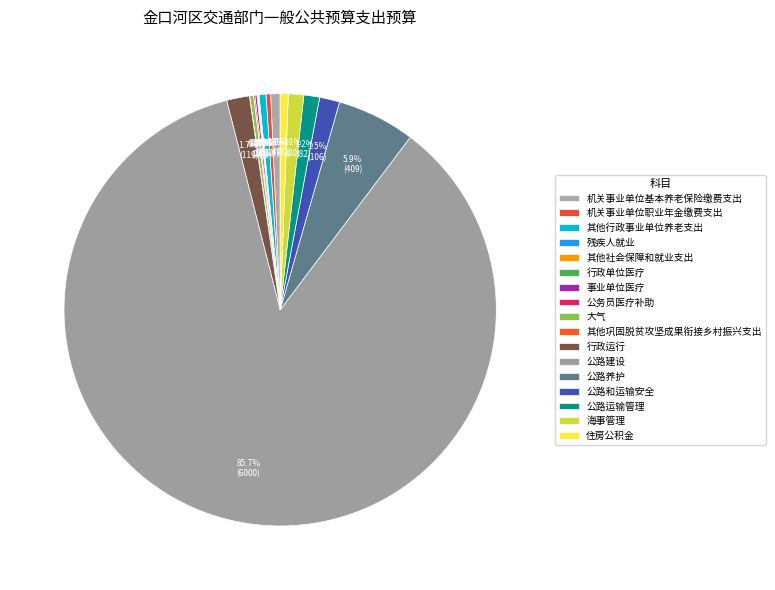

What percentage is the 海事管理 slice, to the nearest percent?

1%